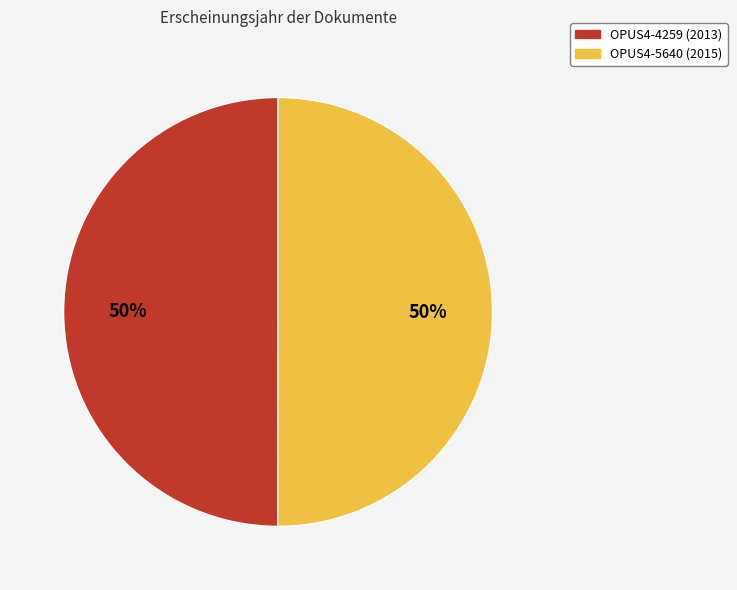

Is it true that OPUS4-4259 is 50% of the pie?

True